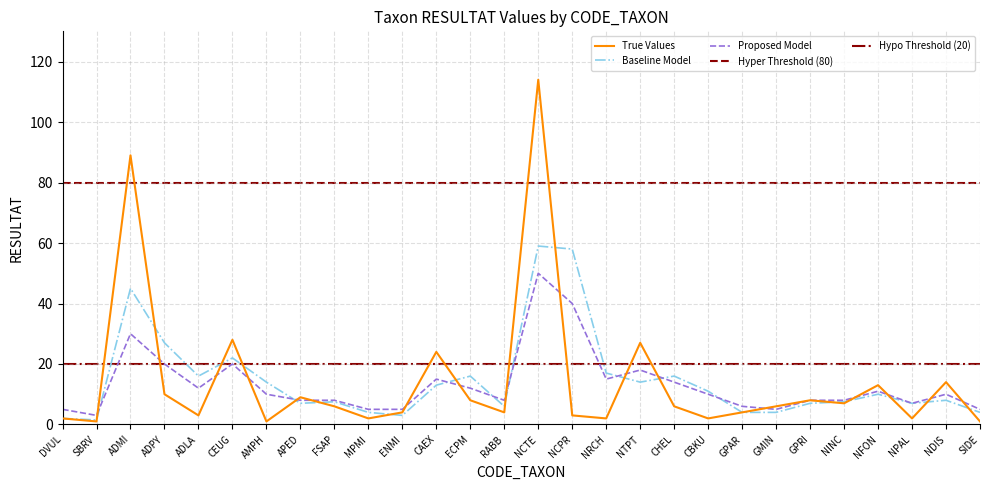

Which label corresponds to the smallest value in the chart?

SBRV